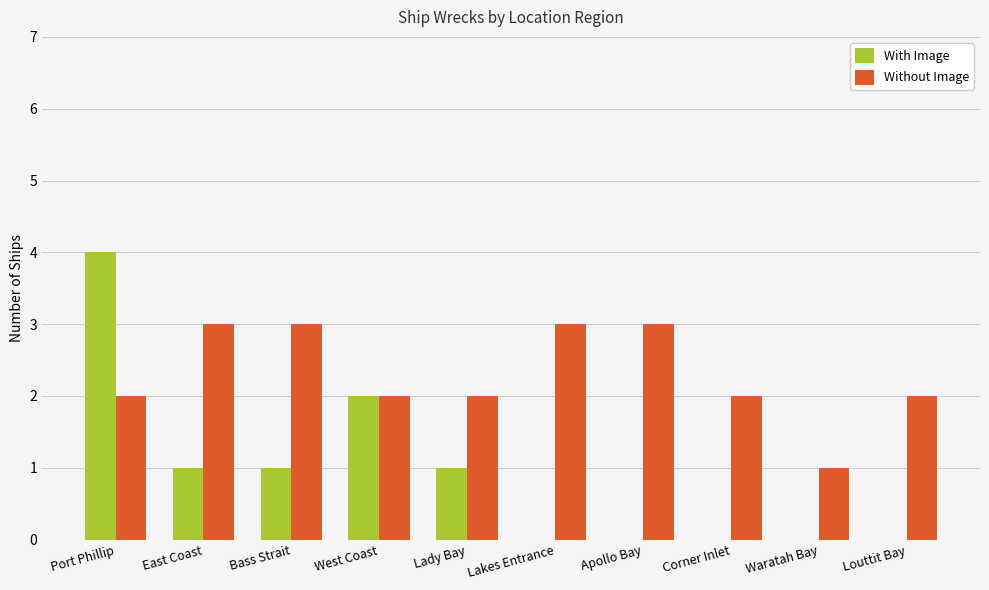

How many distinct data groups are displayed?

2